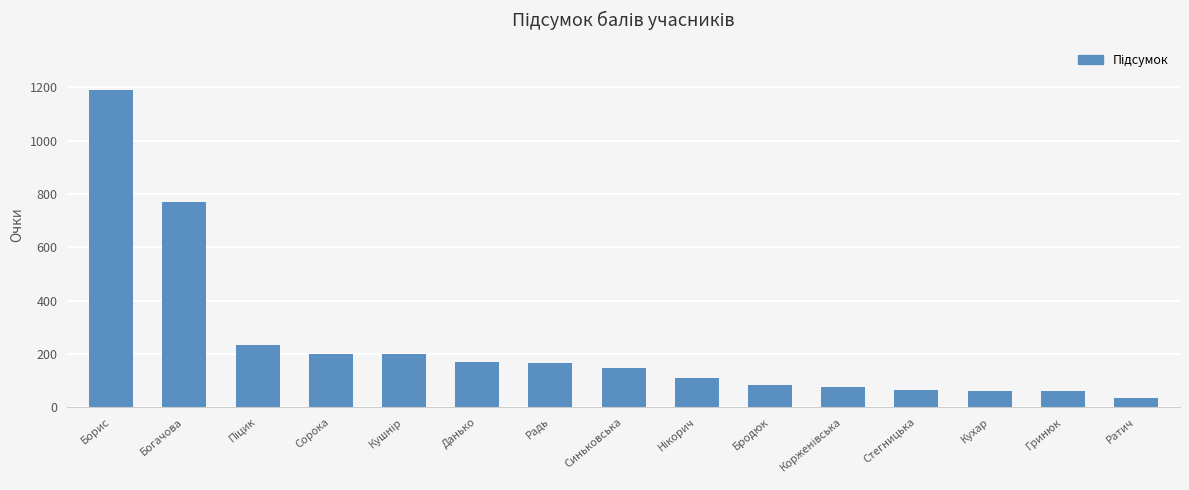

At which category does the chart reach its minimum across all series?

Ратич